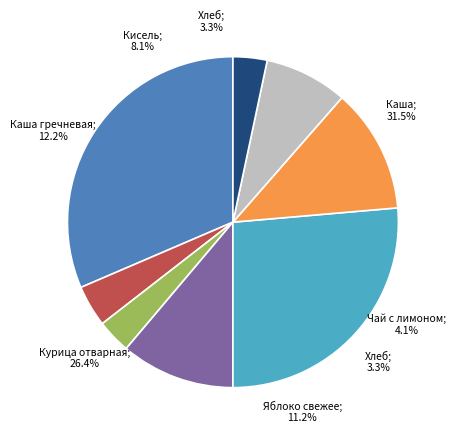

To the nearest percent, what is the average slice percentage?

12%